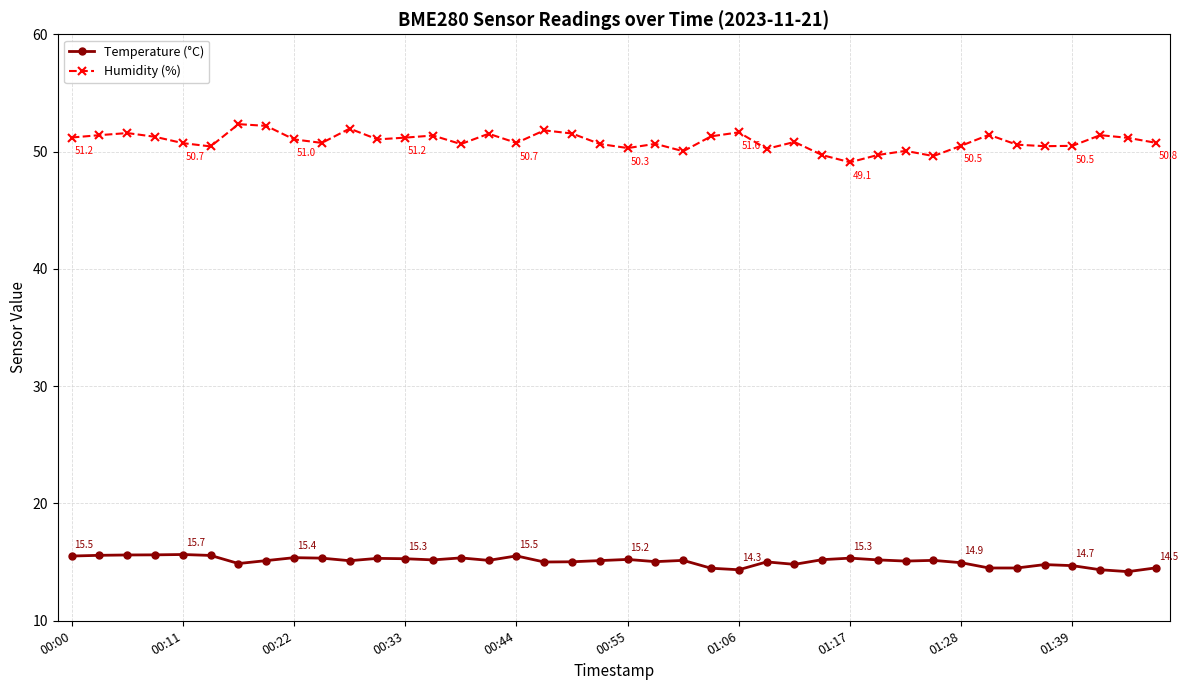

Rank the series by their maximum value, from lowest to highest.

Temperature (°C), Humidity (%)